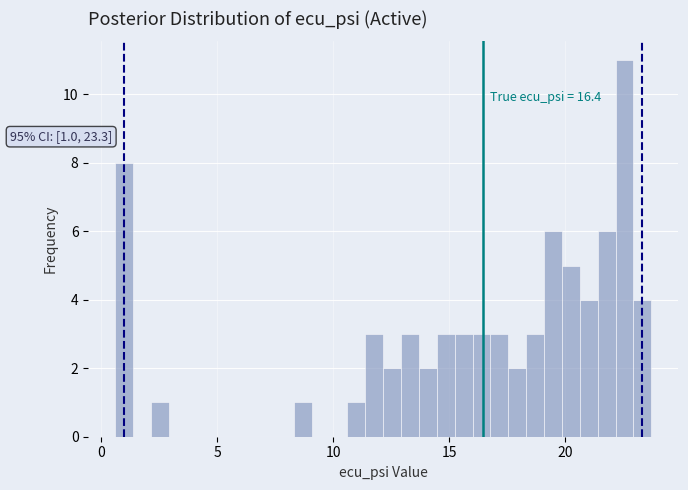

Read against the x-axis, roughly where is the centre of the tallest bar?

22.5